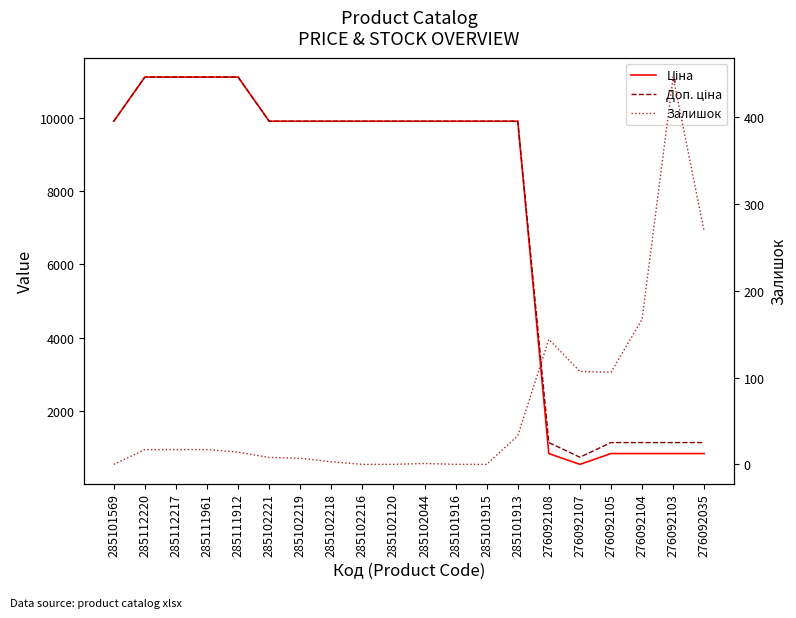

The Ціна series shows 9908.5 at 285102219. True or false?

True